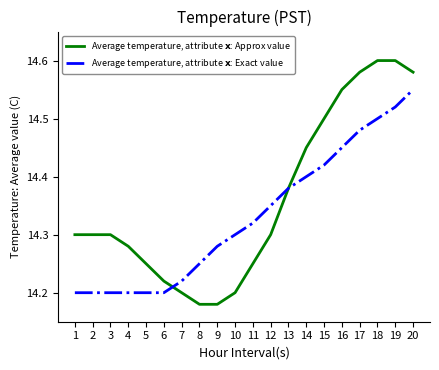

Between which two adjacent categories do Average temperature, attribute $\mathbf{x}$: Exact value and Average temperature, attribute $\mathbf{x}$: Approx value first intersect?

6 and 7